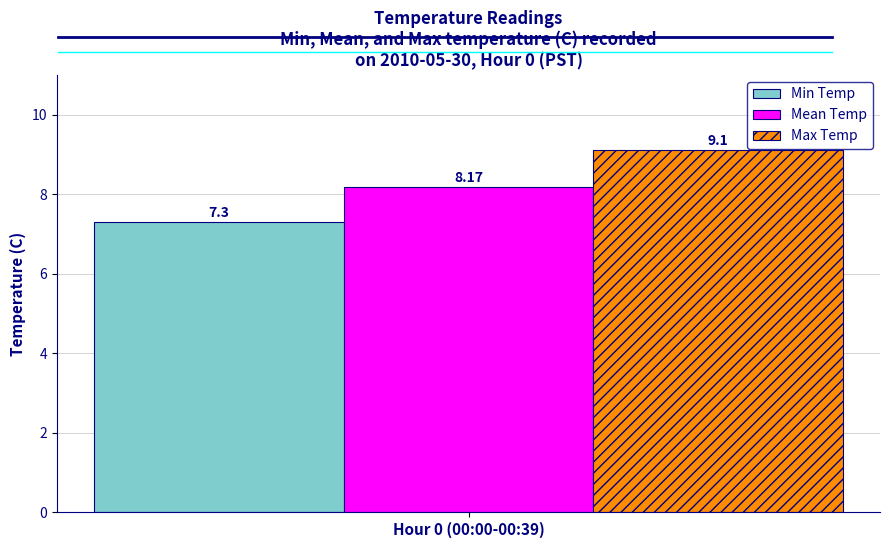

What is the maximum value for Min Temp?

7.3